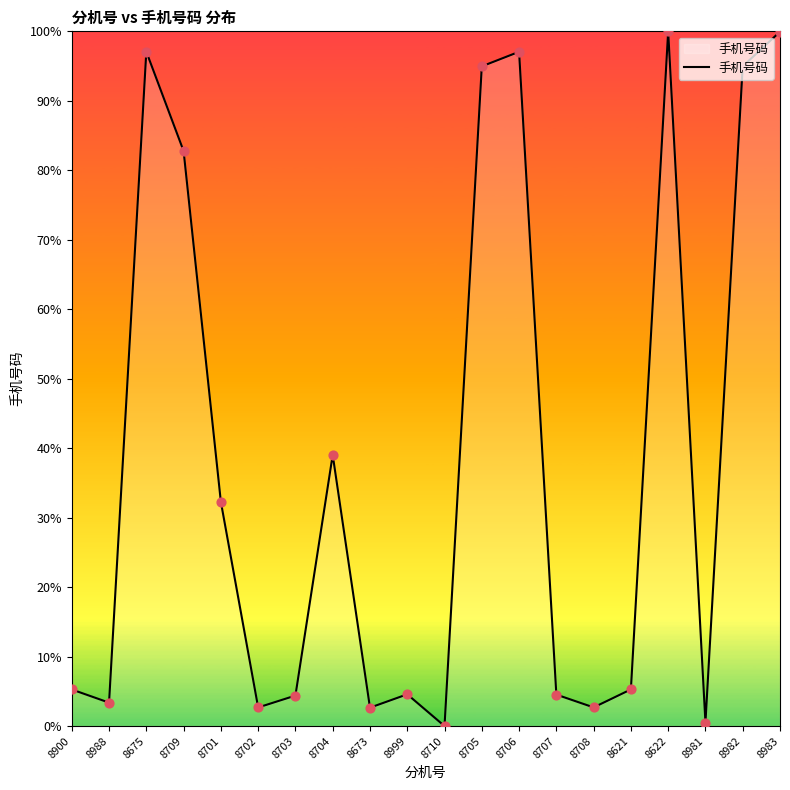

Which has a higher value, 8988 or 8706?

8706